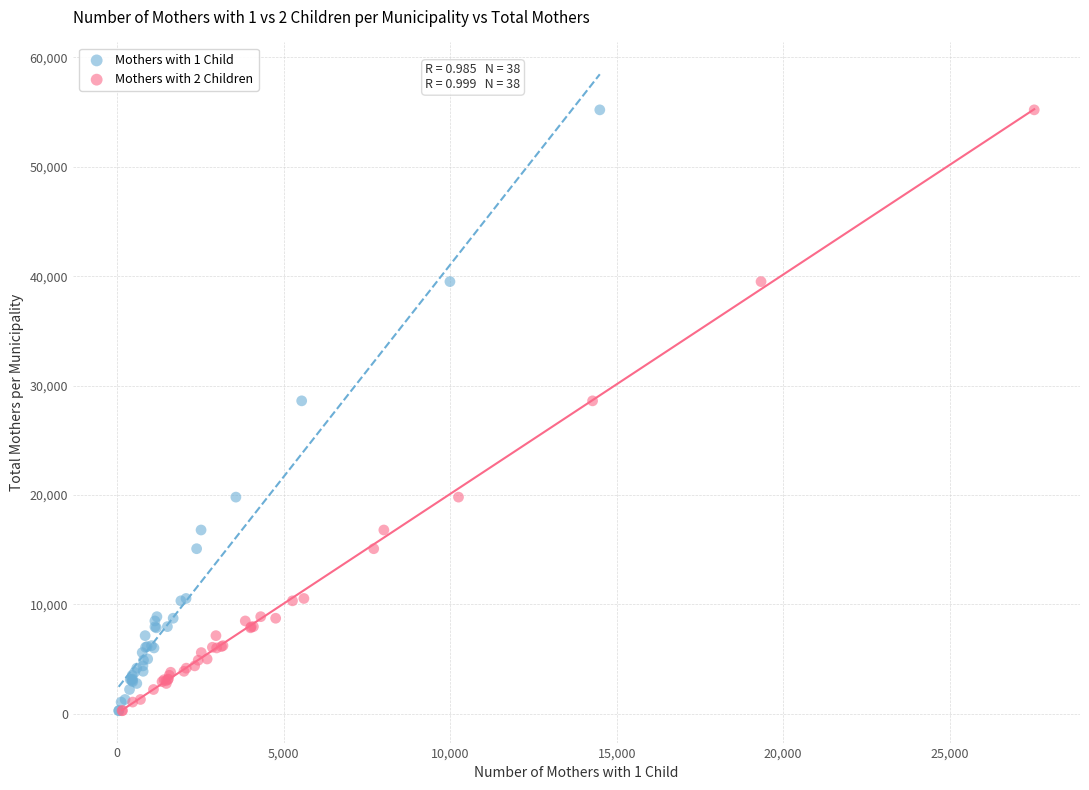

What are all the series names shown in the legend?

Mothers with 1 Child, Mothers with 2 Children